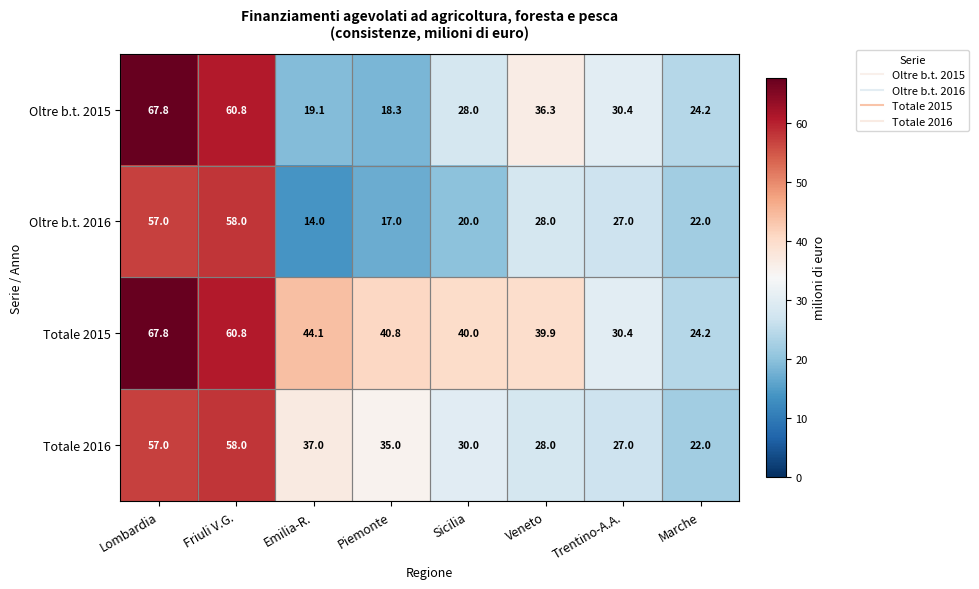

At how many categories does at least one series exceed 50?

2